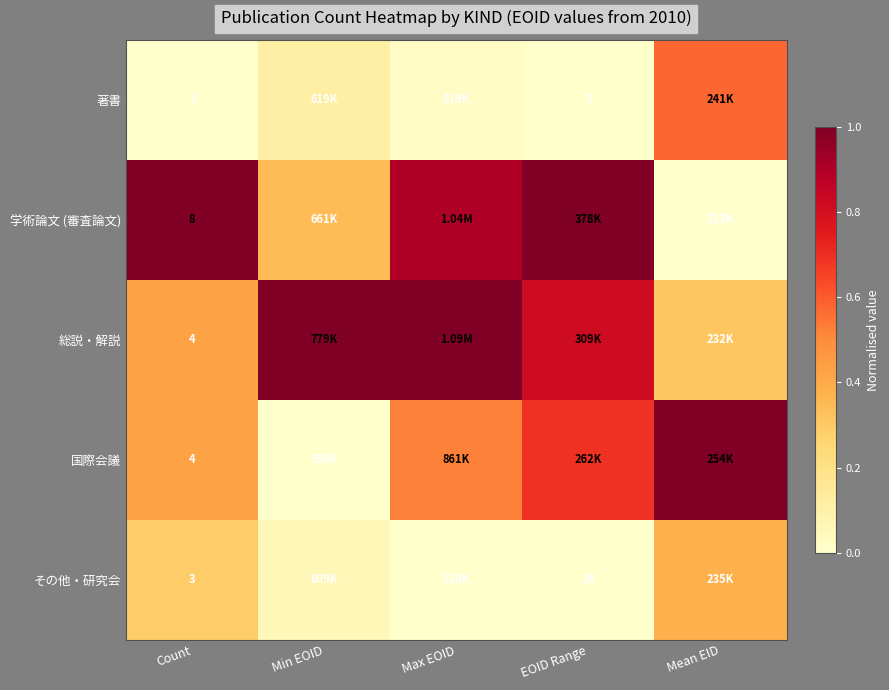

How many categories are shown in the chart?

5